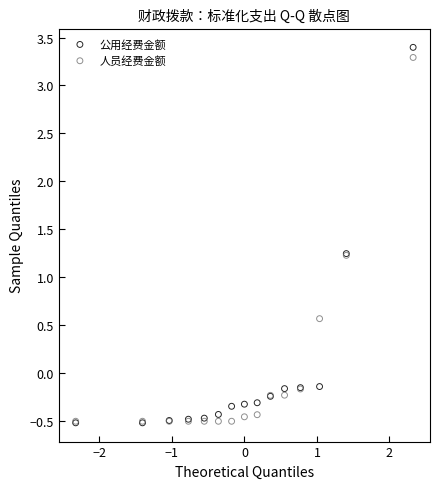

What are all the series names shown in the legend?

公用经费金额, 人员经费金额